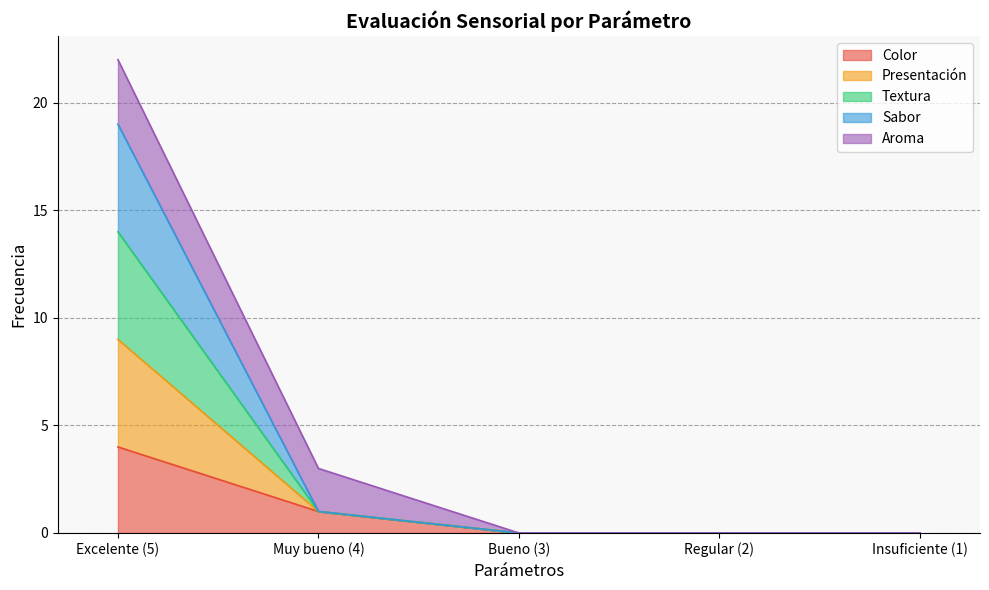

True or false: Color has a value of 4 at Excelente (5).

True